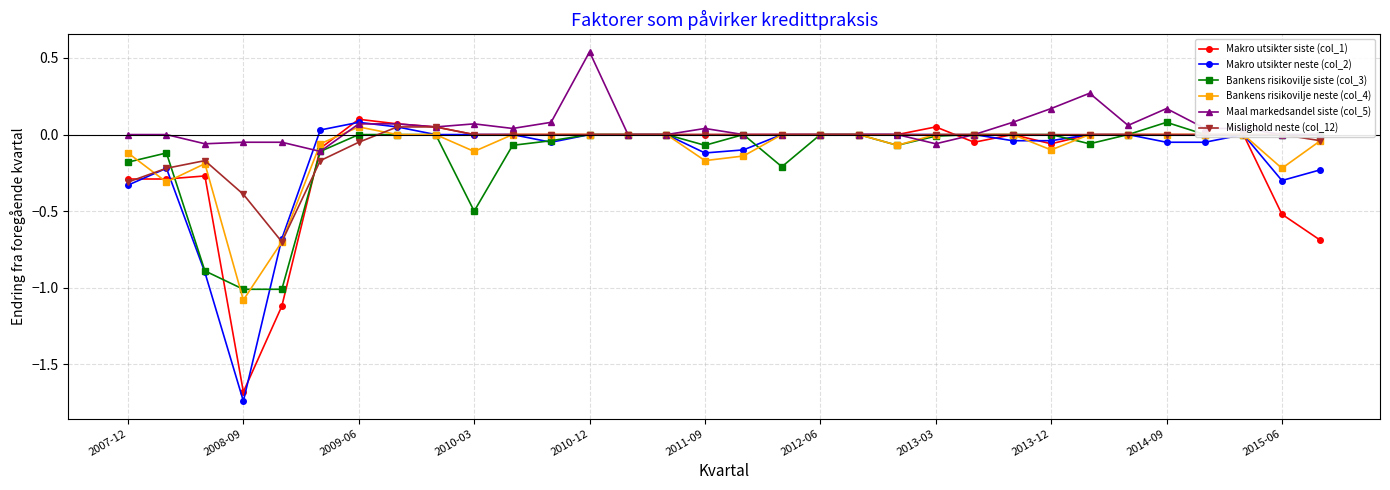

What is the sum of all Bankens risikovilje neste (col_4) values?

-3.3